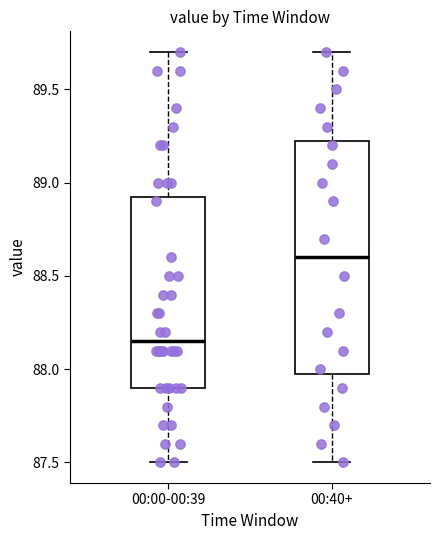

Which box has the highest median line?

00:40+